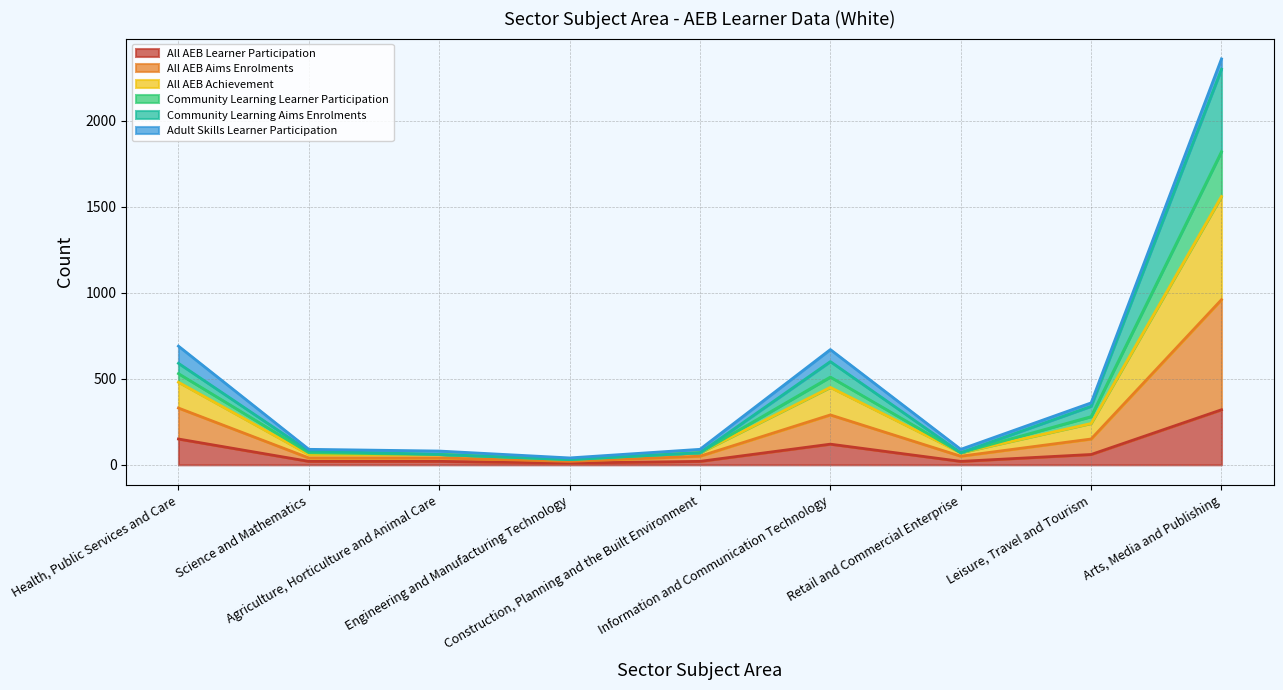

What is the highest value of the All AEB Learner Participation series?

320